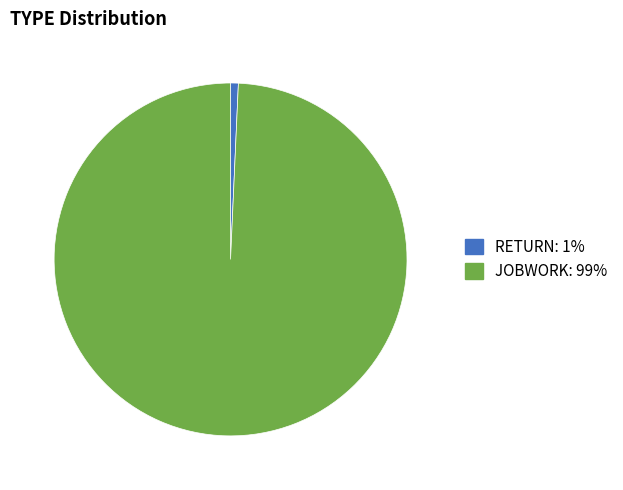

Count the number of slices in the pie.

2